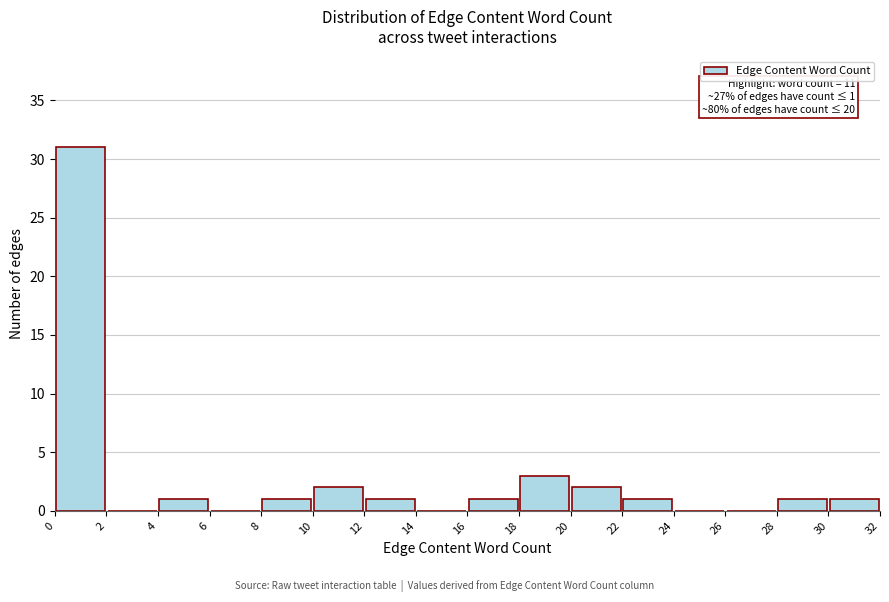

Over which range of the x-axis is the bar tallest?

0 to 2